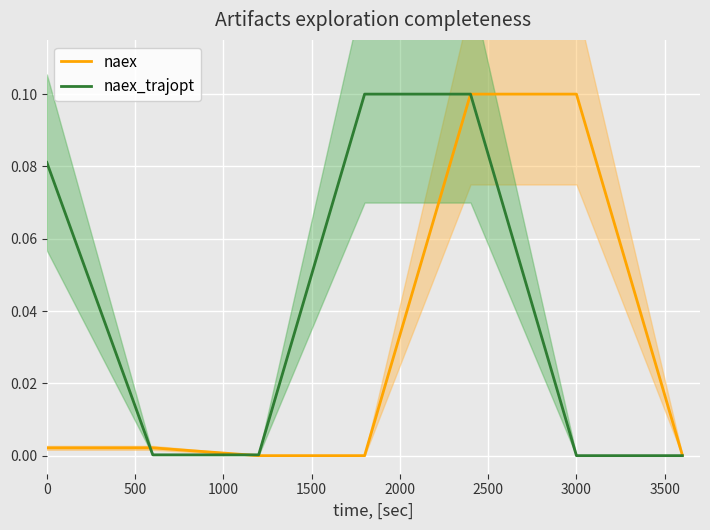

List the series in order of their overall mean, highest first.

naex_trajopt, naex